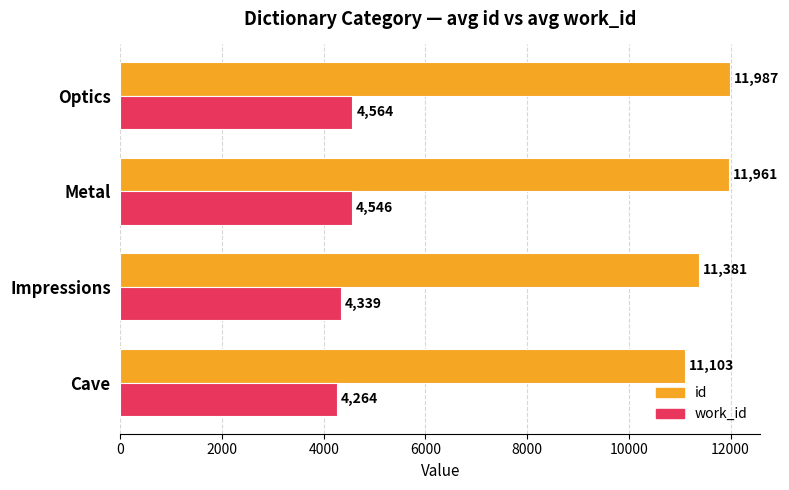

At how many categories does at least one series exceed 6701?

4